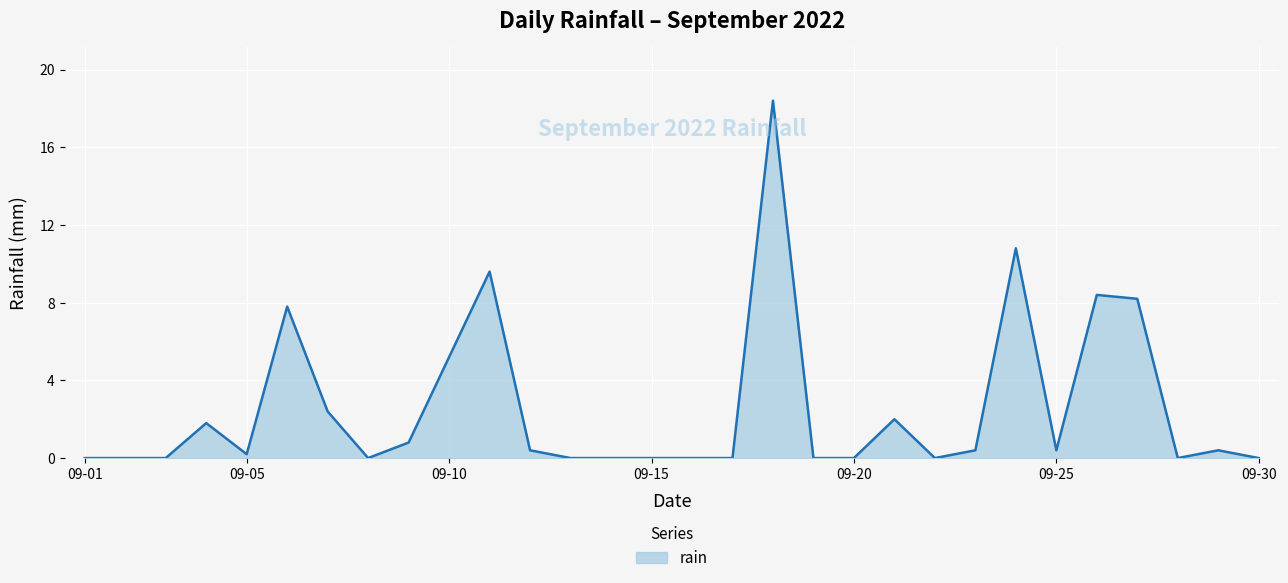

What is the difference between the maximum and minimum values?

18.4